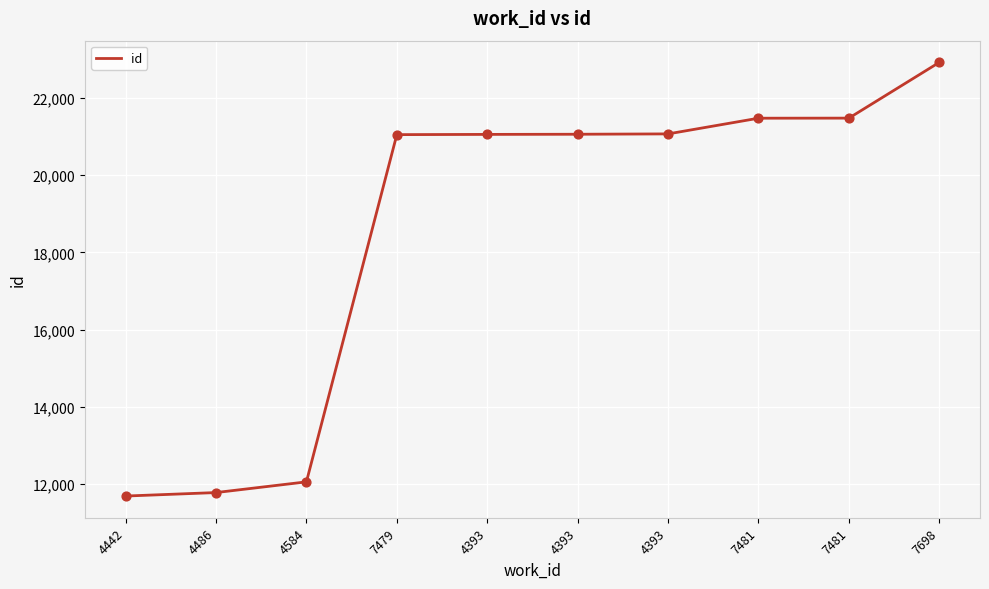

How many lines are shown in the chart?

1